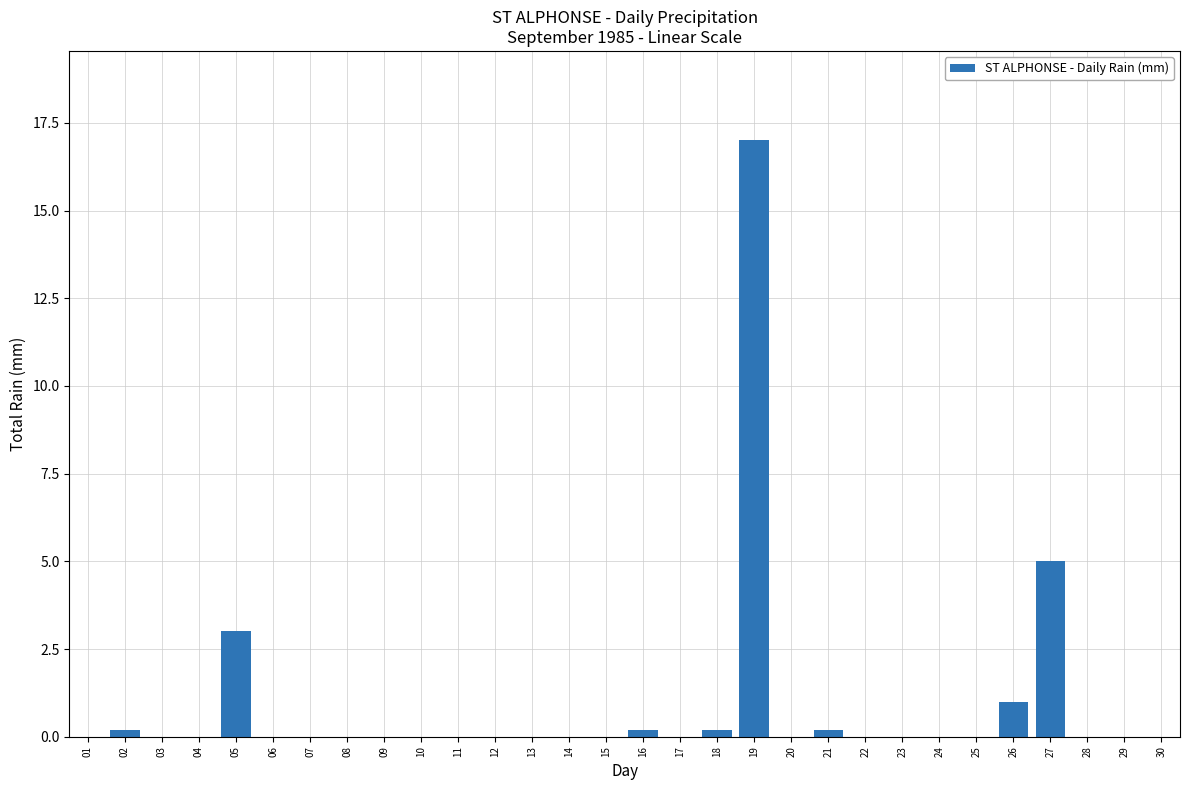

Reading left to right, transcribe all the data shown in this chart.

0.0	0.2	0.0	0.0	3.0	0.0	0.0	0.0	0.0	0.0	0.0	0.0	0.0	0.0	0.0	0.2	0.0	0.2	17.0	0.0	0.2	0.0	0.0	0.0	0.0	1.0	5.0	0.0	0.0	0.0